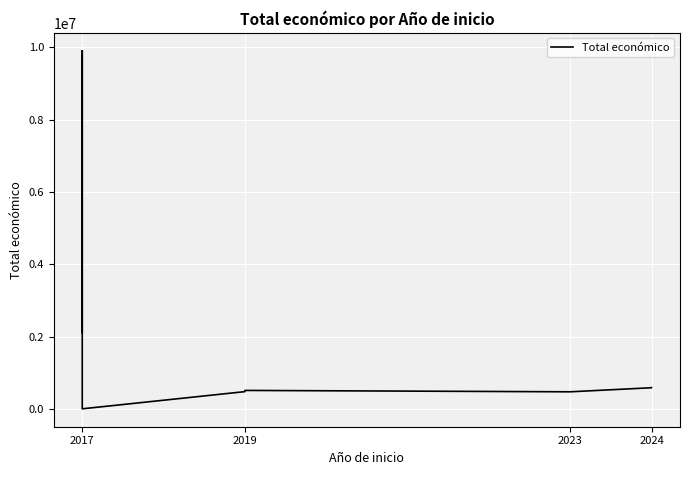

Read the value at 2017.

2115848